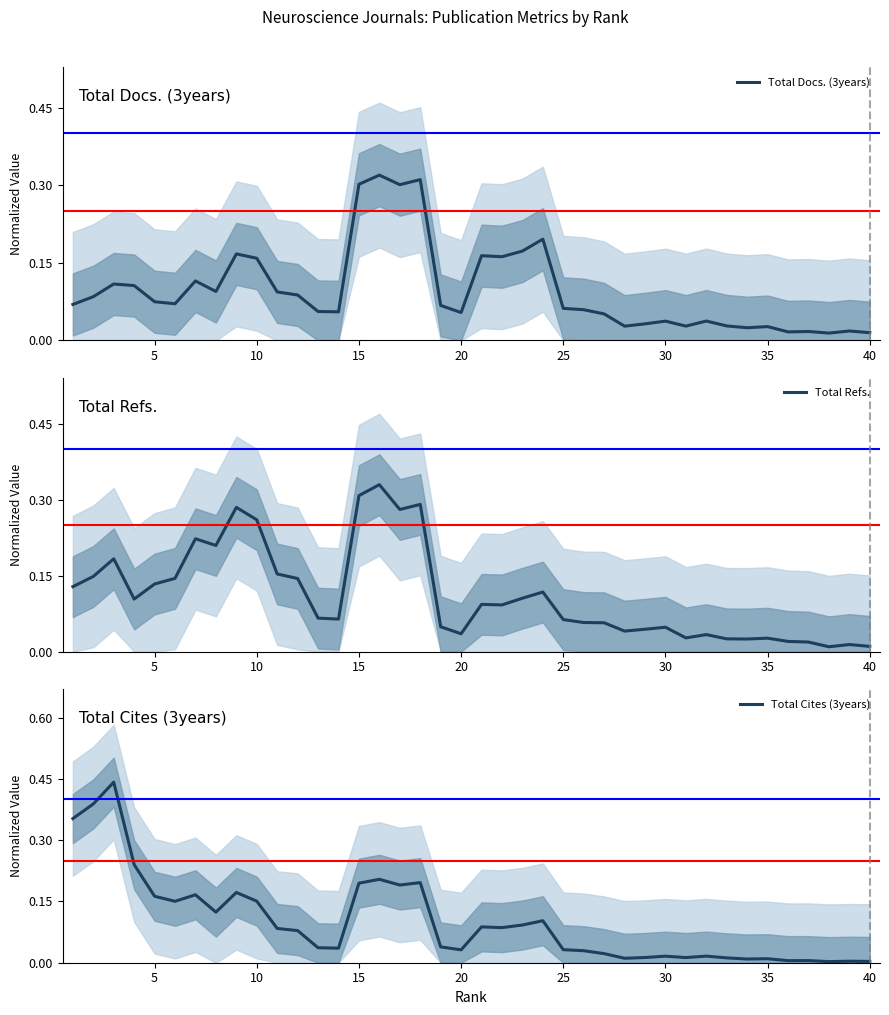

Is it true that Total Docs. (3years) equals 0.0 at 20?

False